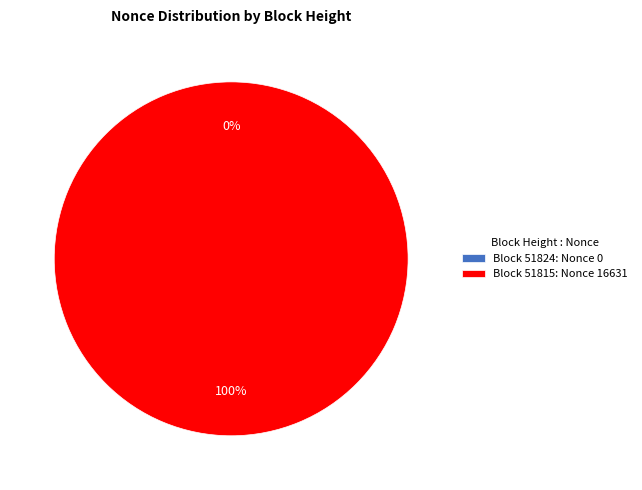

To the nearest percent, what is the average slice percentage?

50%